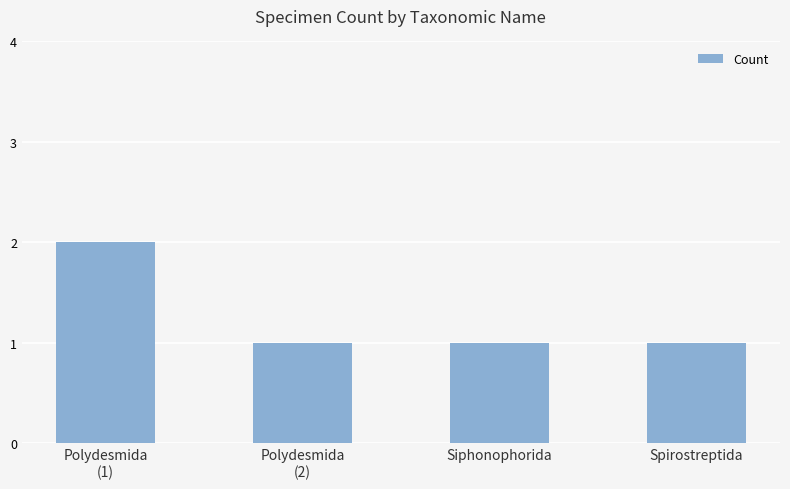

The value at Spirostreptida is 2. True or false?

False